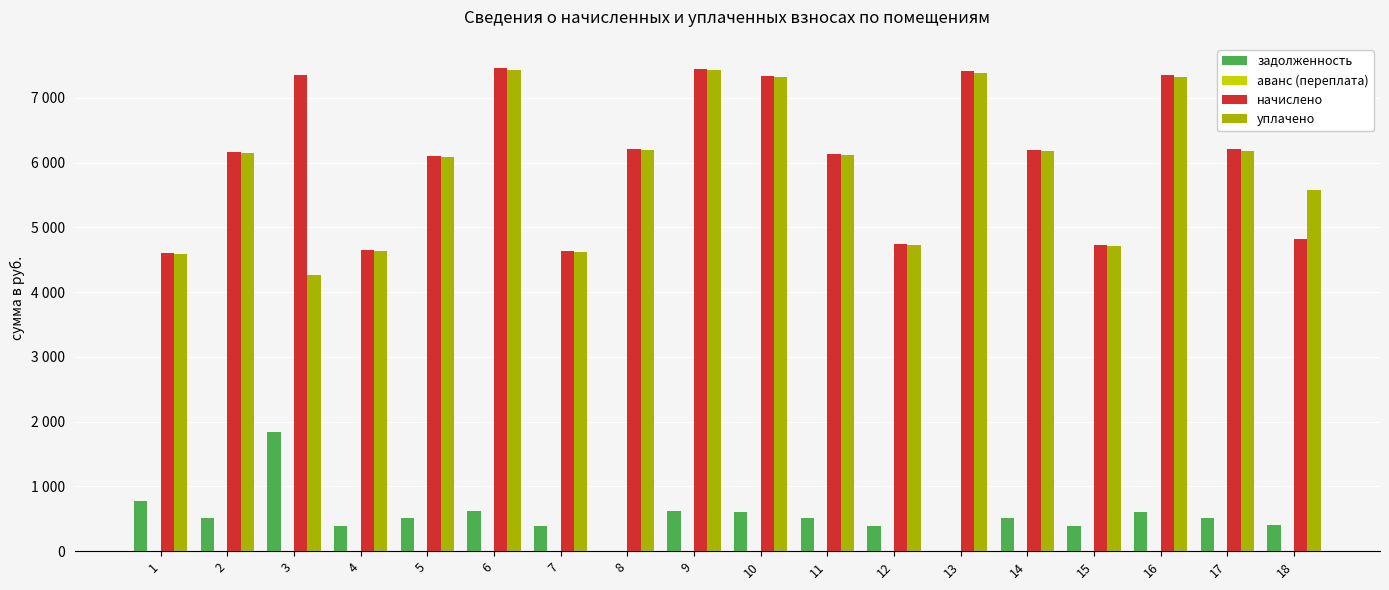

Are the bars horizontal?

No